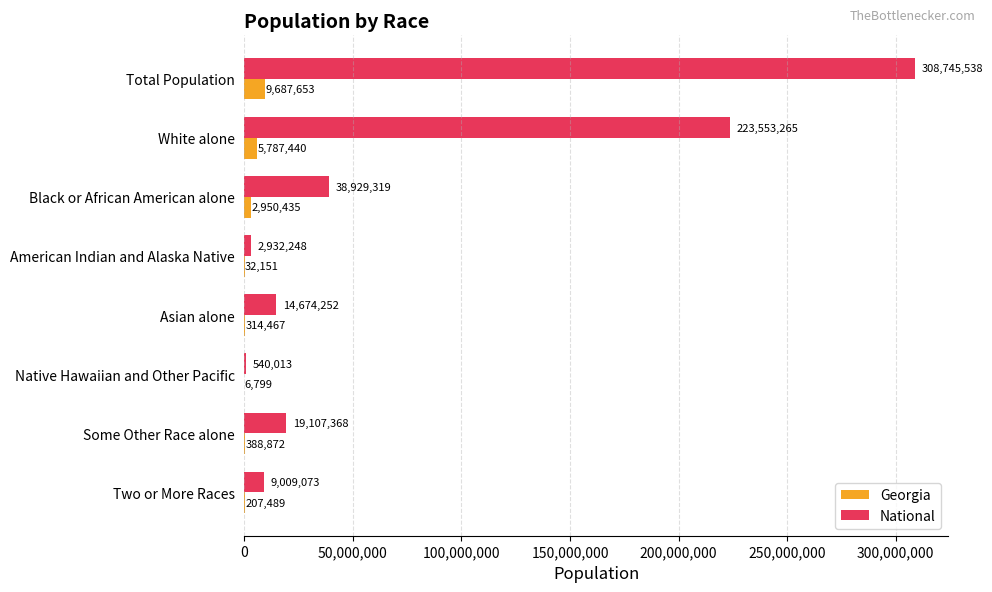

What is the maximum value shown in the chart?

308745538